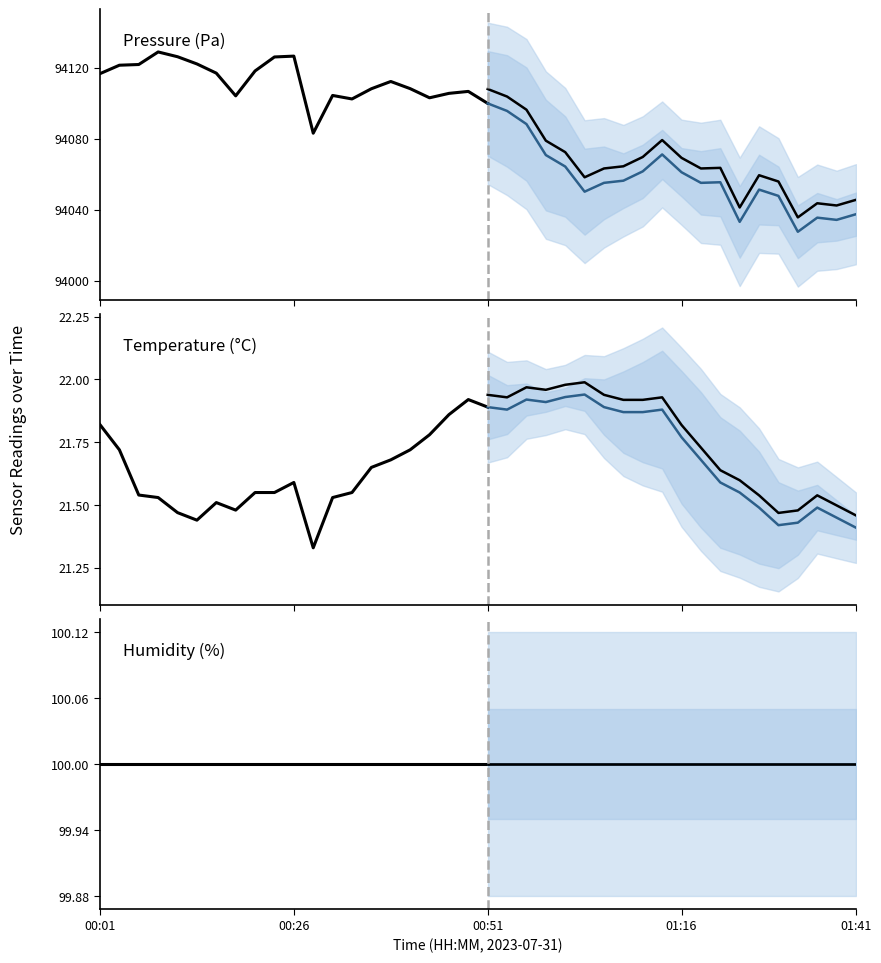

Is the value of humidity at 19 greater than the value of pressure at 12?

No